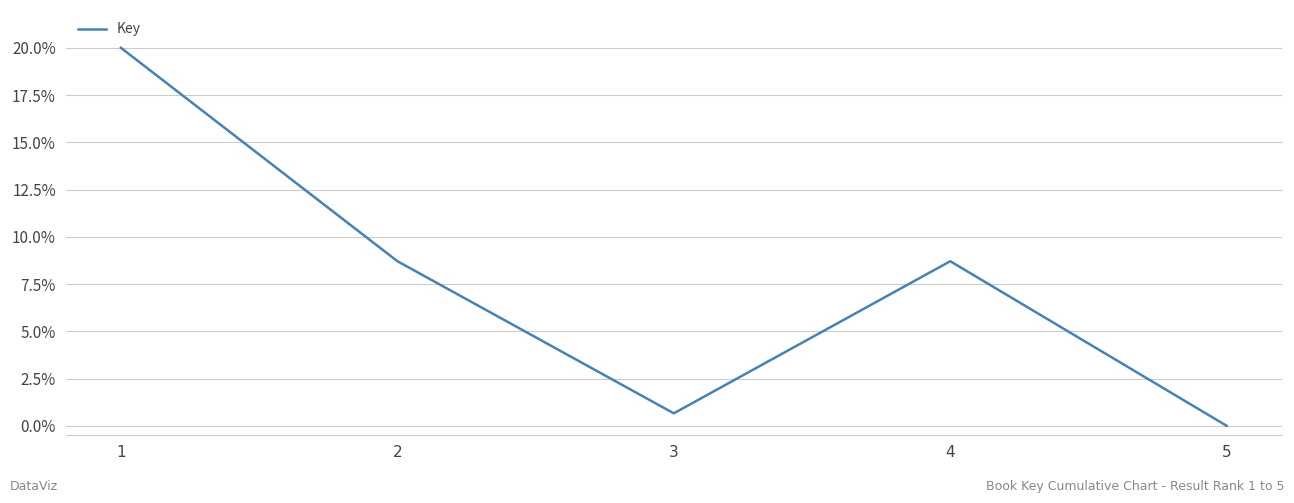

Does the chart display data point markers on the line(s)?

No